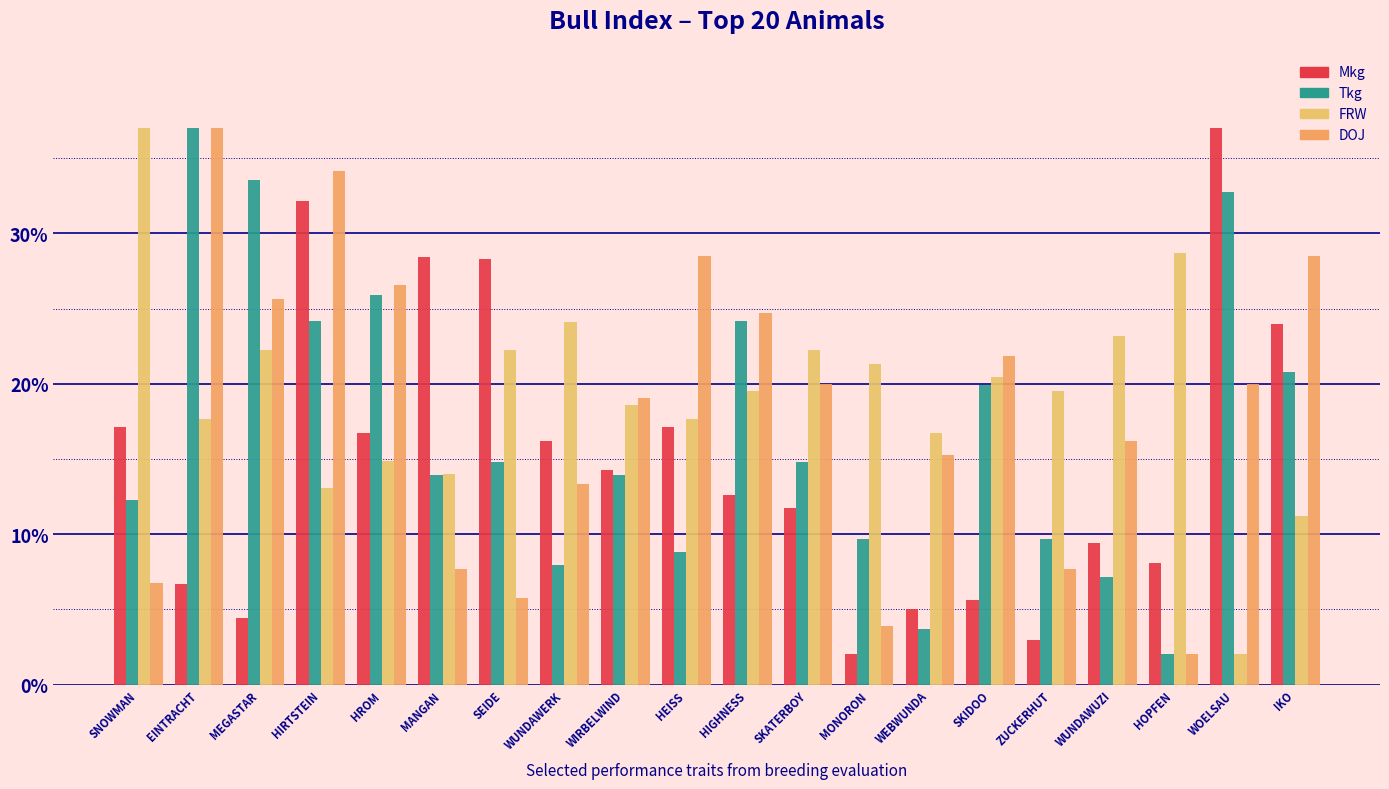

Which series has the largest range (max minus min)?

Mkg